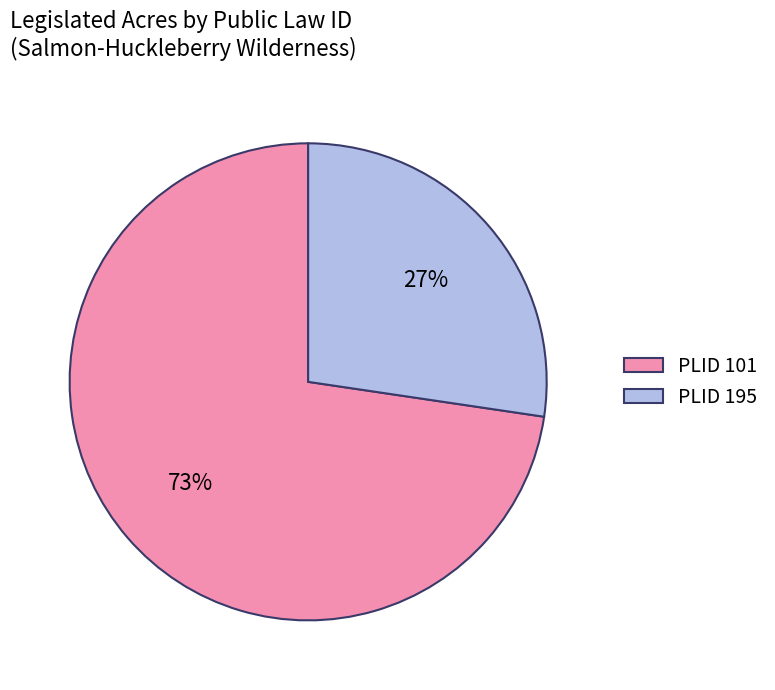

Which category has the smallest portion of the pie?

PLID 195